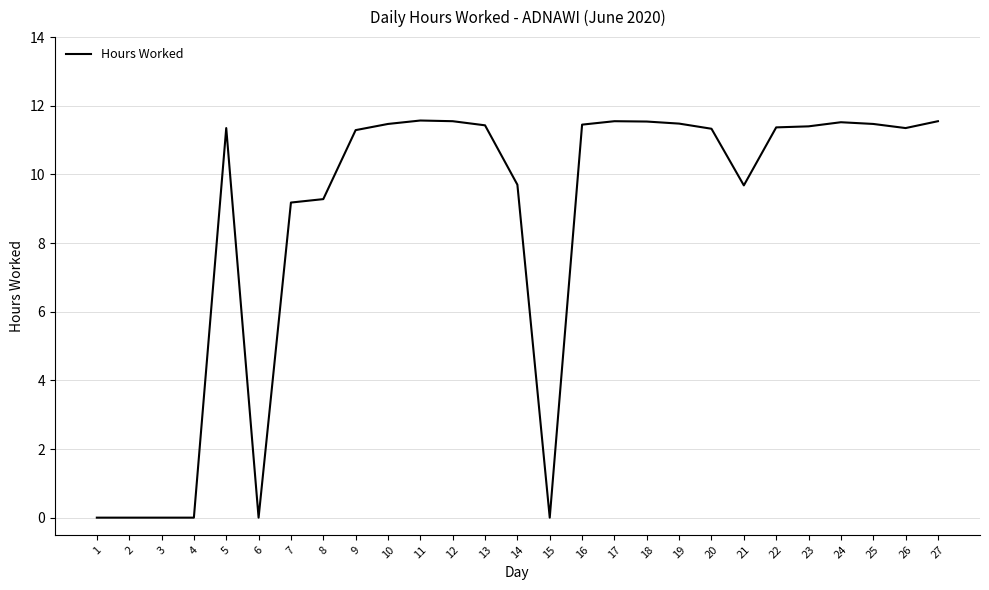

What is the difference between the maximum and minimum values?

11.6